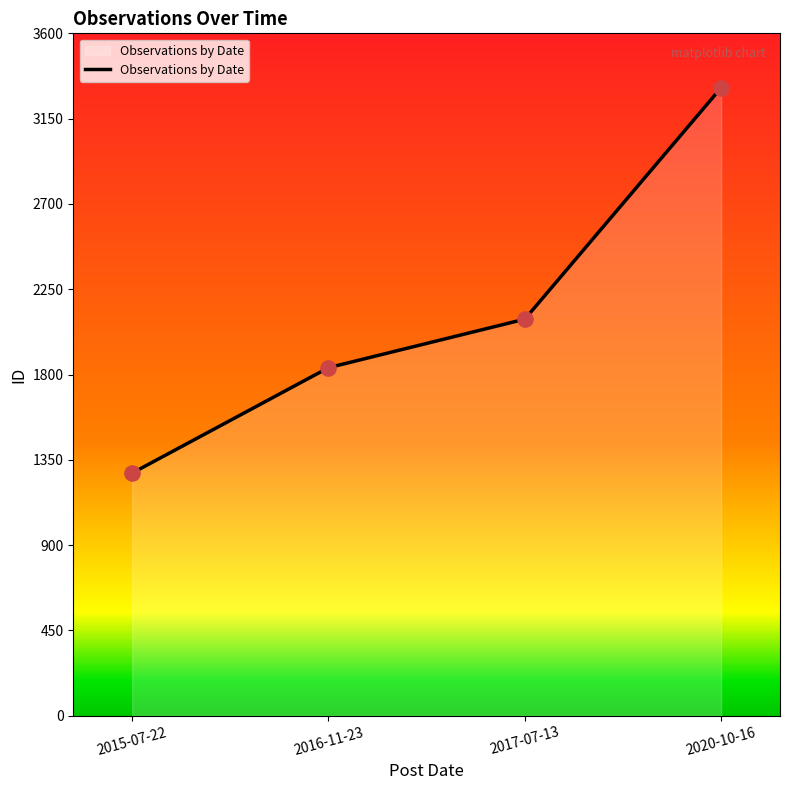

What is the change in value from 2015-07-22 to 2020-10-16?

+2033